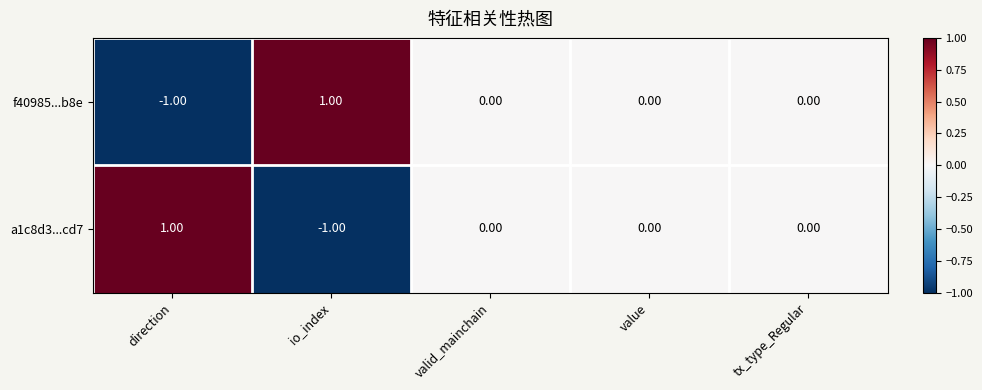

Is the value of f40985...b8e at io_index greater than the value of a1c8d3...cd7 at tx_type_Regular?

Yes